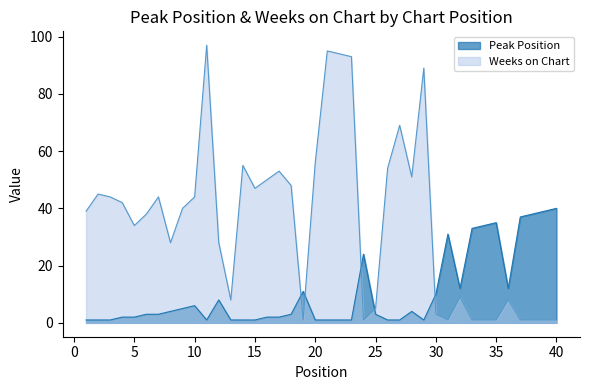

Rank the series by their average value, from lowest to highest.

Peak Position, Weeks on Chart